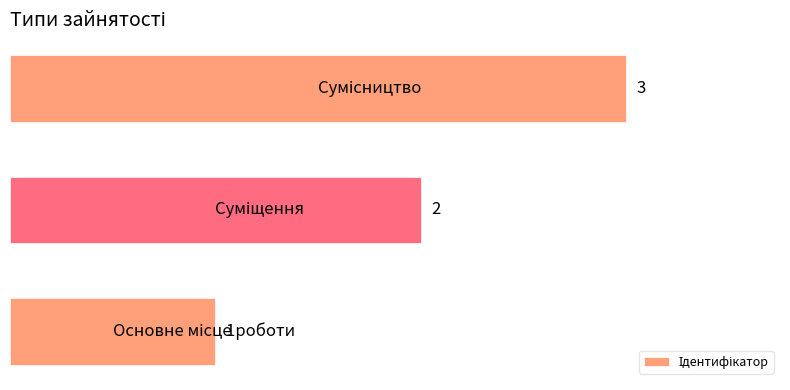

How many values are between 1 and 3?

3